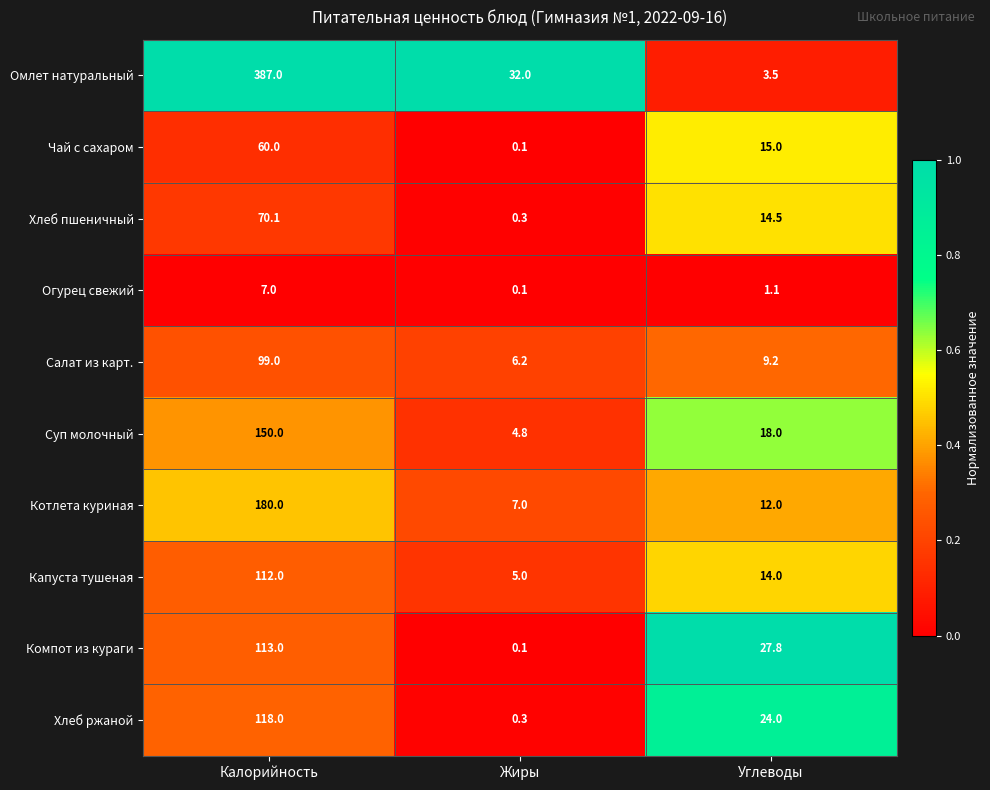

Reading left to right, list all the values displayed in this chart.

Омлет натуральный: 387.0	32.0	3.5
Чай с сахаром: 60.0	0.1	15.0
Хлеб пшеничный: 70.1	0.3	14.5
Огурец свежий: 7.0	0.1	1.1
Салат из карт.: 99.0	6.2	9.2
Суп молочный: 150.0	4.8	18.0
Котлета куриная: 180.0	7.0	12.0
Капуста тушеная: 112.0	5.0	14.0
Компот из кураги: 113.0	0.1	27.8
Хлеб ржаной: 118.0	0.3	24.0